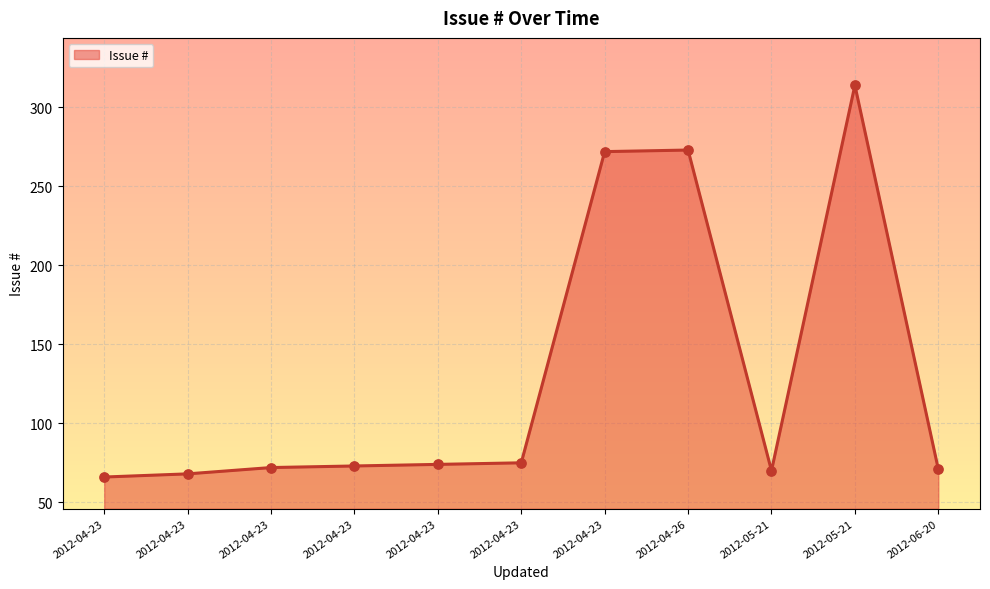

How many lines are shown in the chart?

1